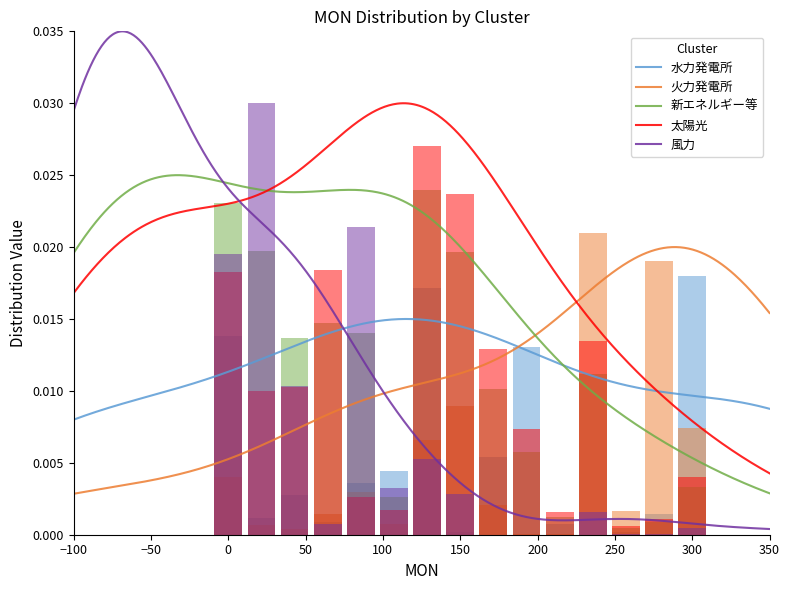

The value of 新エネルギー等 at 150 is 0.0. True or false?

True